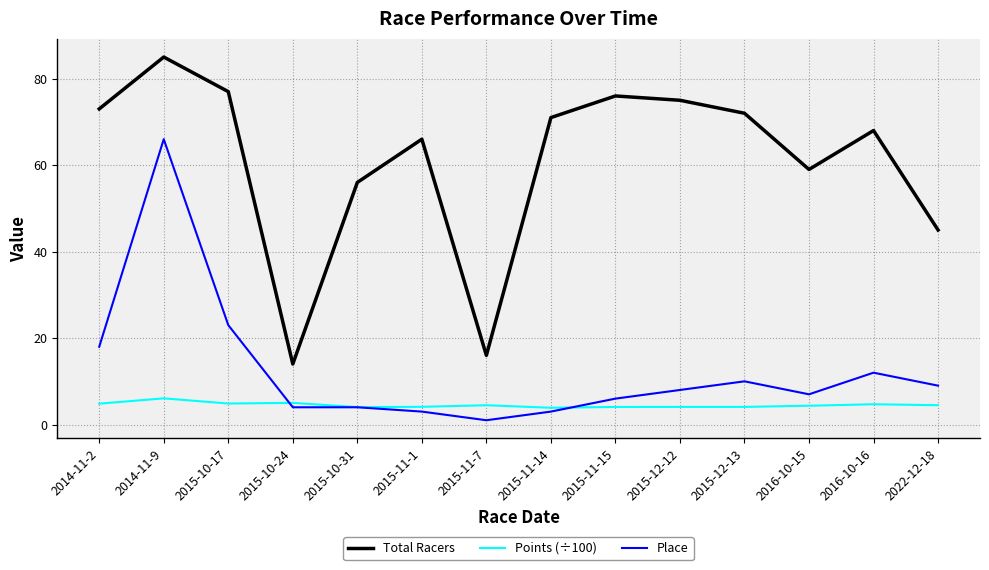

What is the total value across all series at 2015-12-13?

86.1